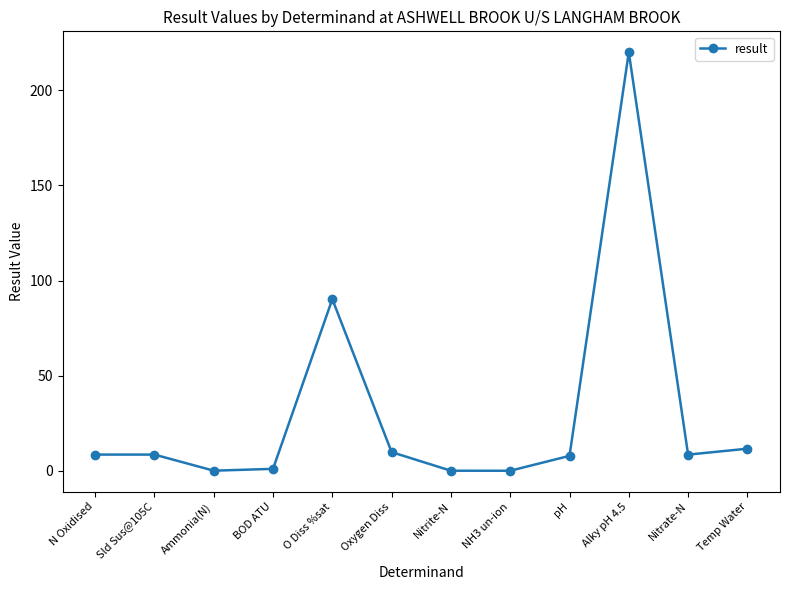

What is the label of the 10th point from the right?

Ammonia(N)